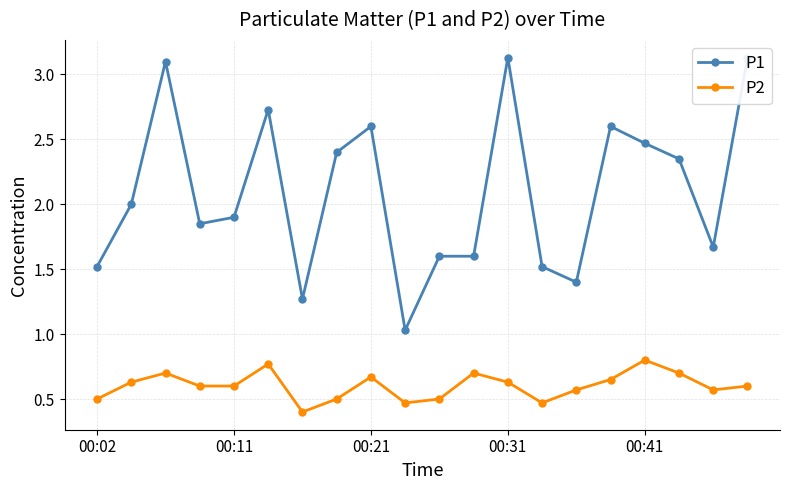

What value does the P1 series have at 00:02?

1.5